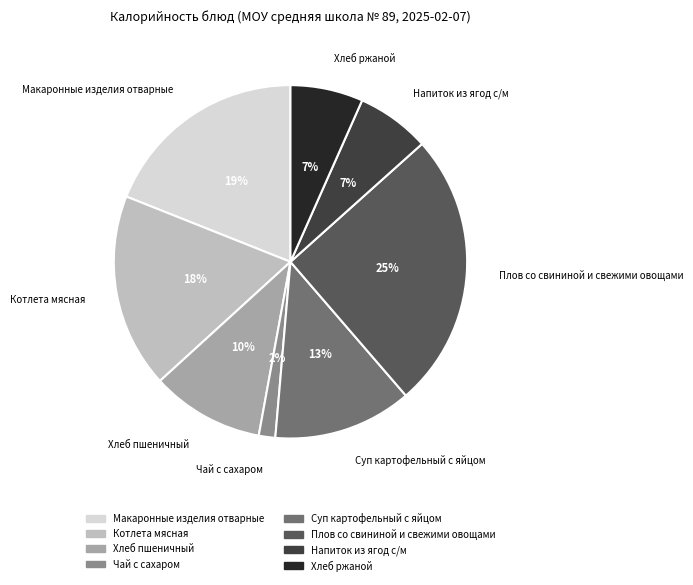

How many slices are in this pie chart?

8